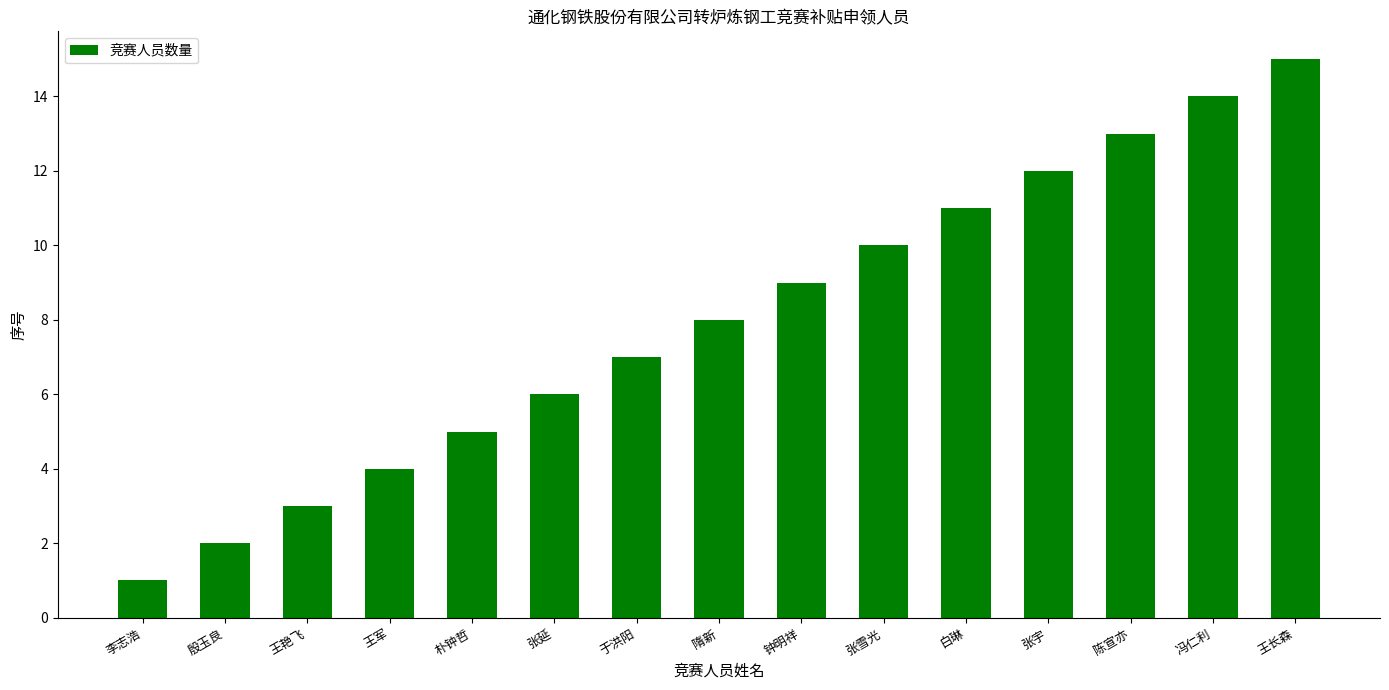

Reading left to right, list all the values displayed in this chart.

1	2	3	4	5	6	7	8	9	10	11	12	13	14	15